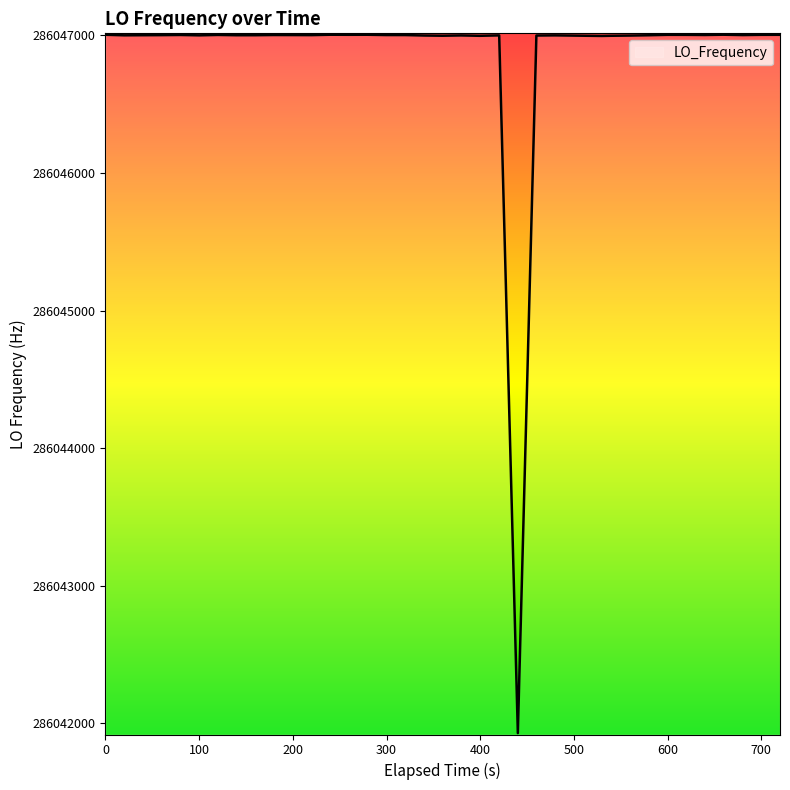

What is the difference between the maximum and minimum values?

5075.9